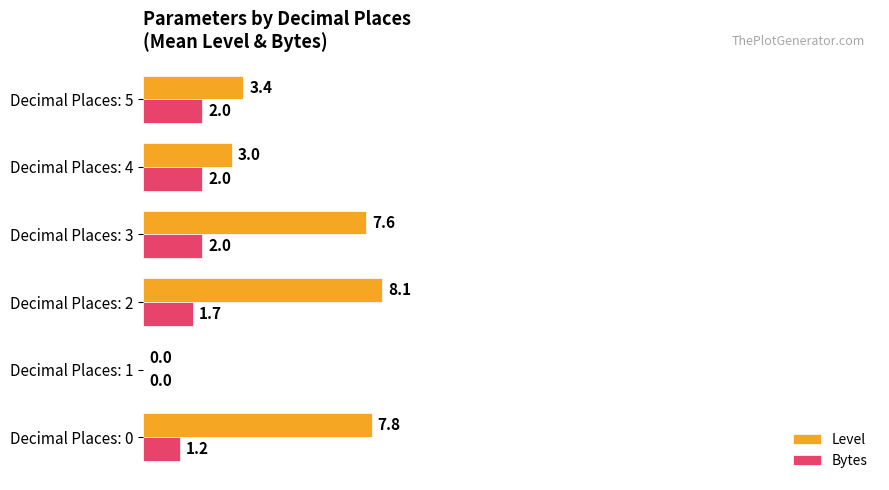

Is it true that Level equals 7.8 at Decimal Places: 0?

True